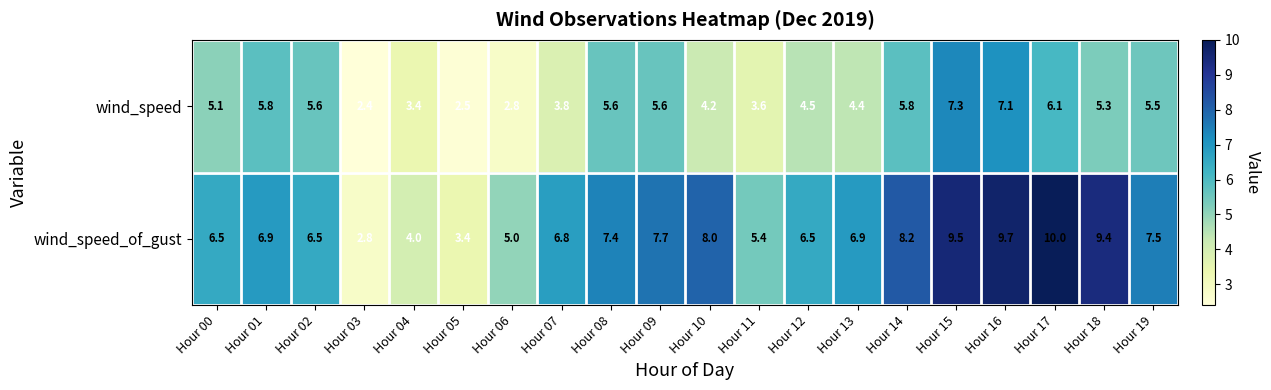

True or false: wind_speed_of_gust has a value of 2.8 at Hour 03.

True